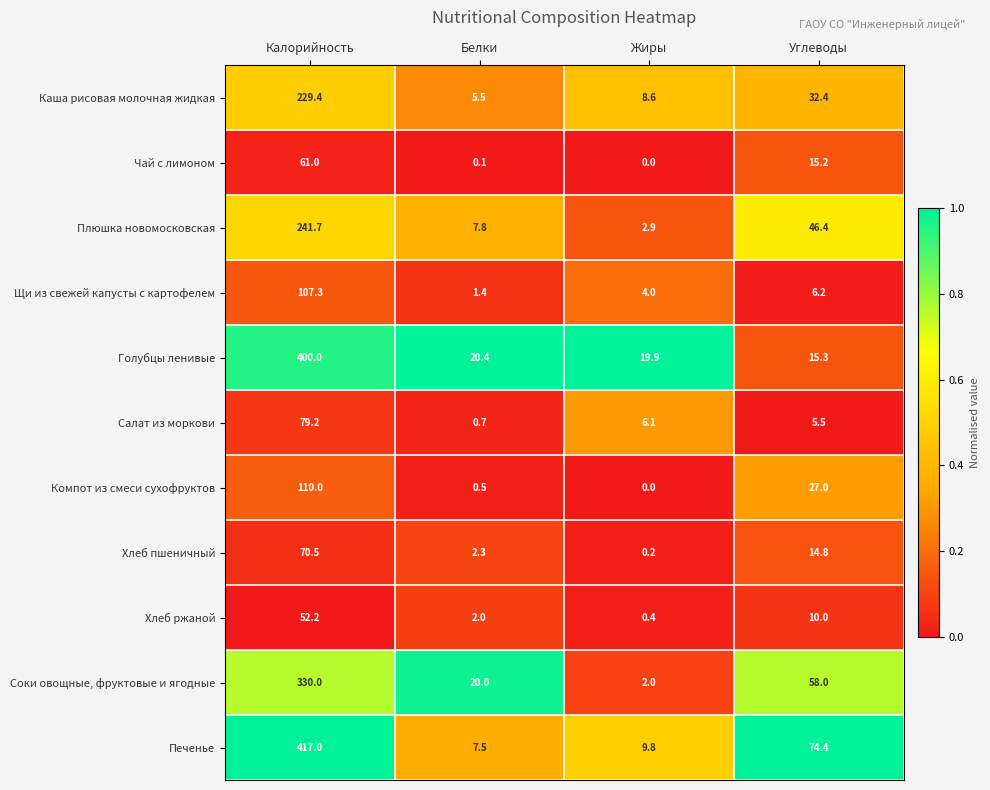

At how many categories does at least one series exceed 0?

4